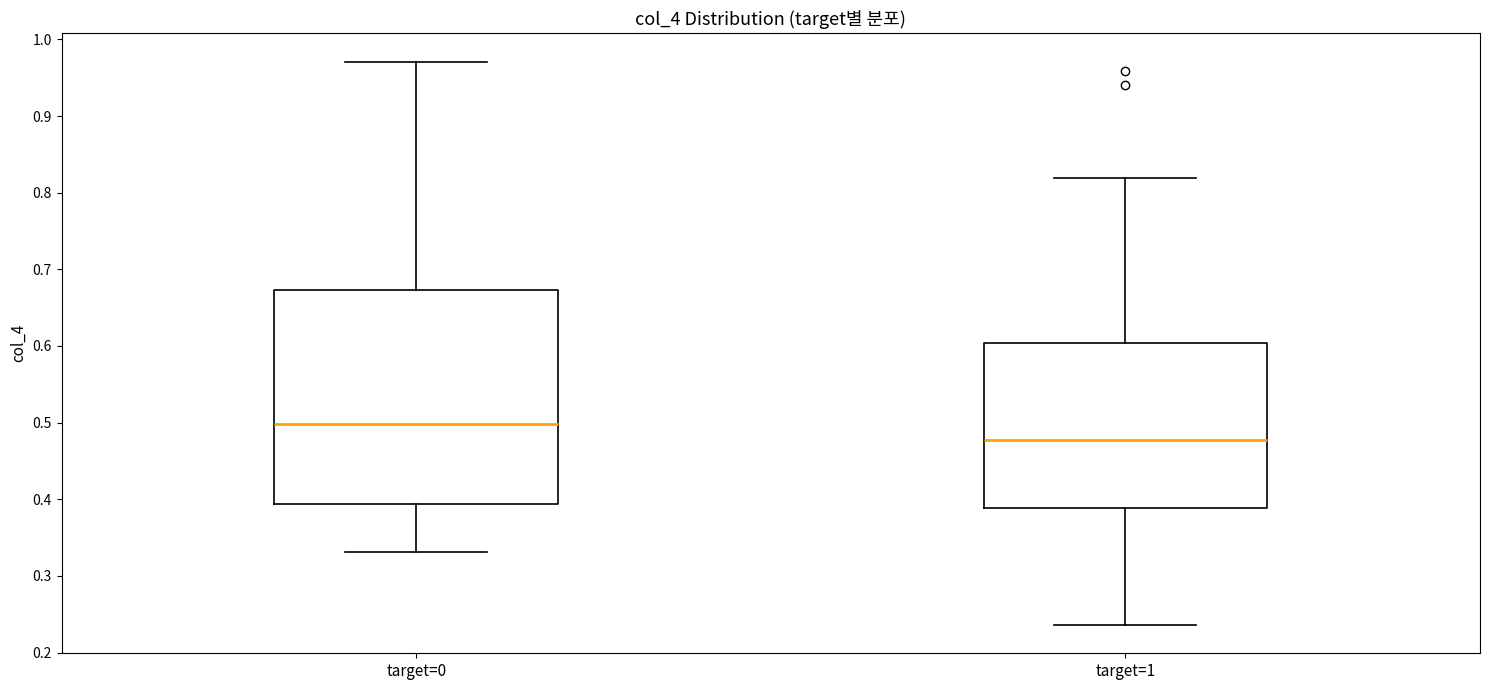

Reading left to right, read every box against the y-axis: the position of its median line, the range the box covers, and the ends of its whiskers. The values are not printed on the chart, so give them approximately, as read against the axis.

target=0: median 0.50, box 0.39 to 0.67, whiskers 0.33 to 0.97
target=1: median 0.48, box 0.39 to 0.60, whiskers 0.24 to 0.82